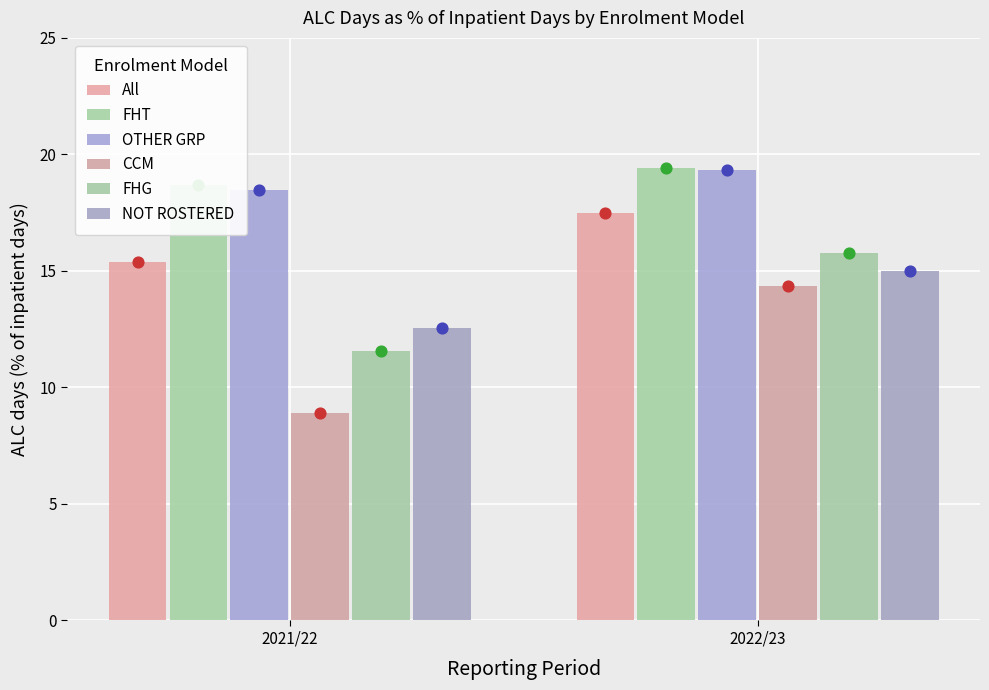

What is the total value across all series at 2022/23?

101.3